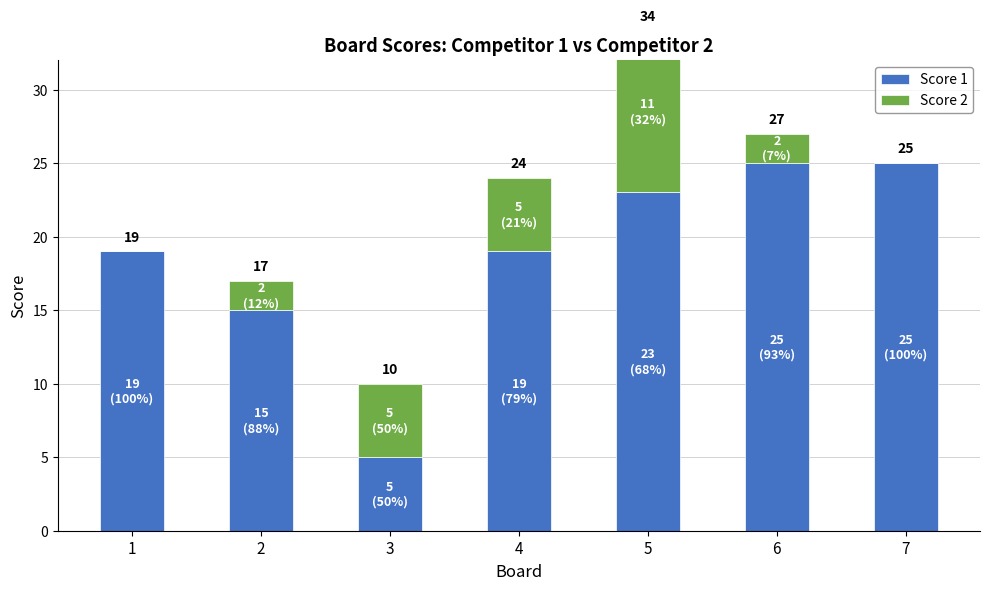

True or false: Score 1 has a value of 11 at 7.

False